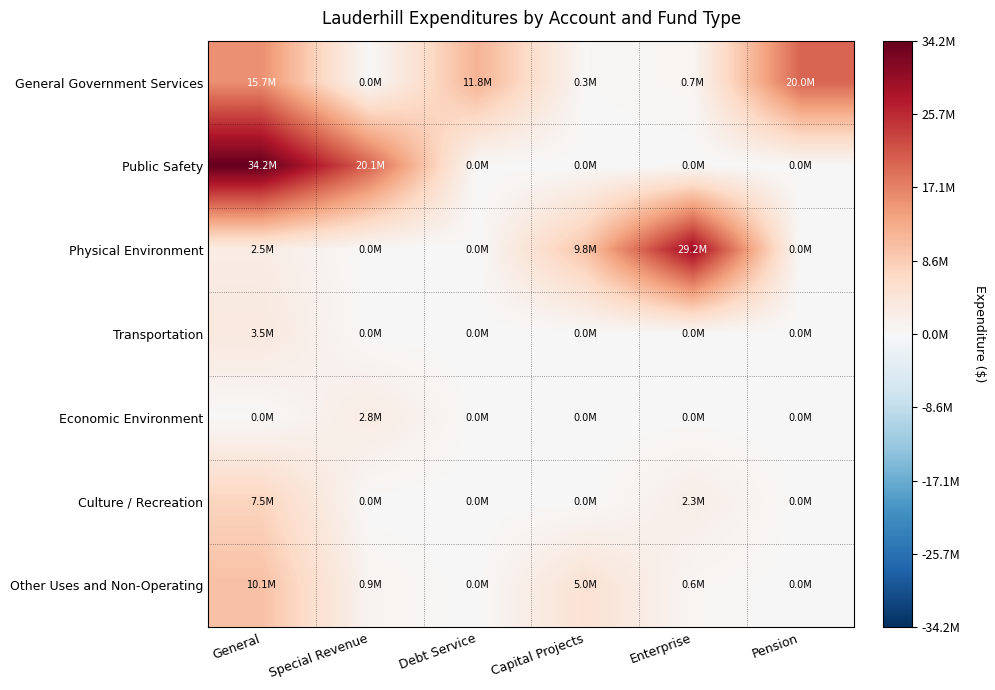

Rank the series at Special Revenue from highest to lowest value.

Public Safety, Economic Environment, Other Uses and Non-Operating, General Government Services, Physical Environment, Transportation, Culture / Recreation